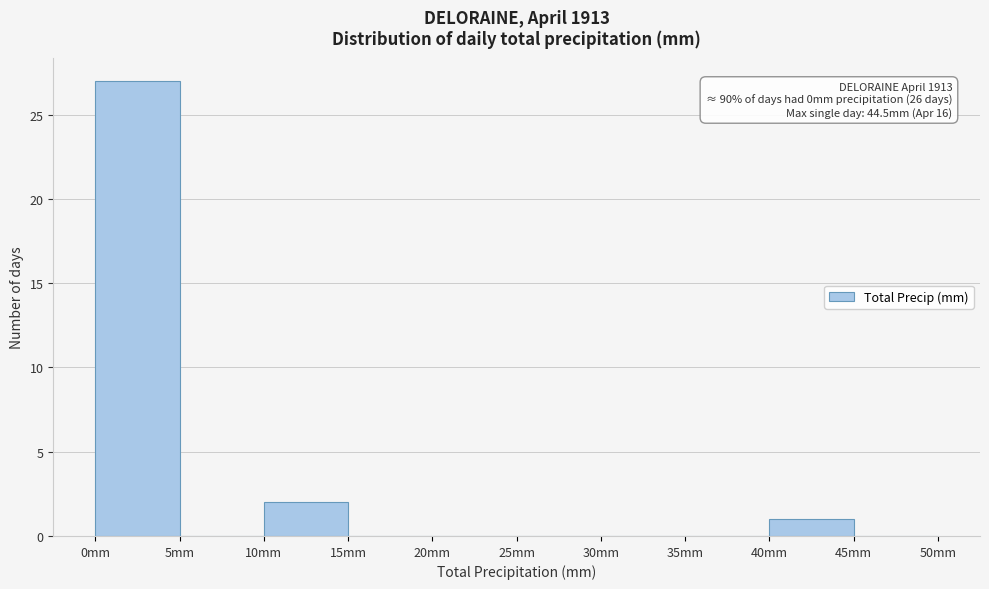

Over which range of the x-axis is the bar tallest?

0 to 5